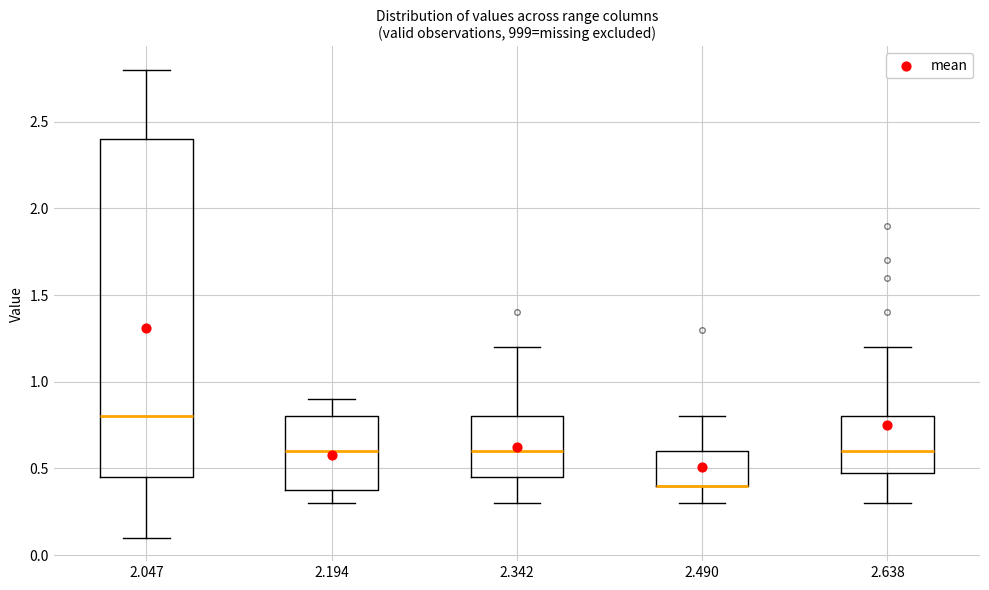

Reading left to right, read every box against the y-axis: the position of its median line, the range the box covers, and the ends of its whiskers. The values are not printed on the chart, so give them approximately, as read against the axis.

2.047: median 0.80, box 0.45 to 2.40, whiskers 0.10 to 2.80
2.194: median 0.60, box 0.40 to 0.80, whiskers 0.30 to 0.90
2.342: median 0.60, box 0.45 to 0.80, whiskers 0.30 to 1.20
2.490: median 0.40 (drawn on the box's lower edge), box 0.40 to 0.60, whiskers 0.30 to 0.80
2.638: median 0.60, box 0.50 to 0.80, whiskers 0.30 to 1.20